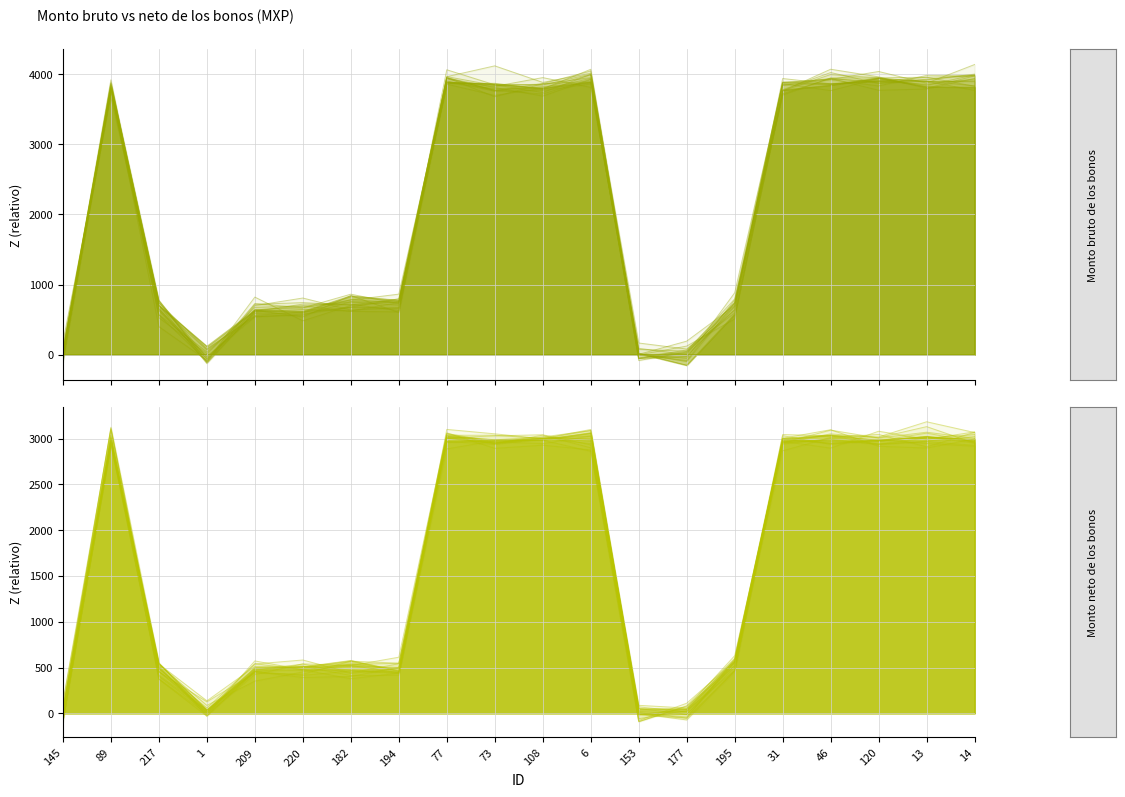

Where is the first local maximum for Monto bruto de los bonos?

89